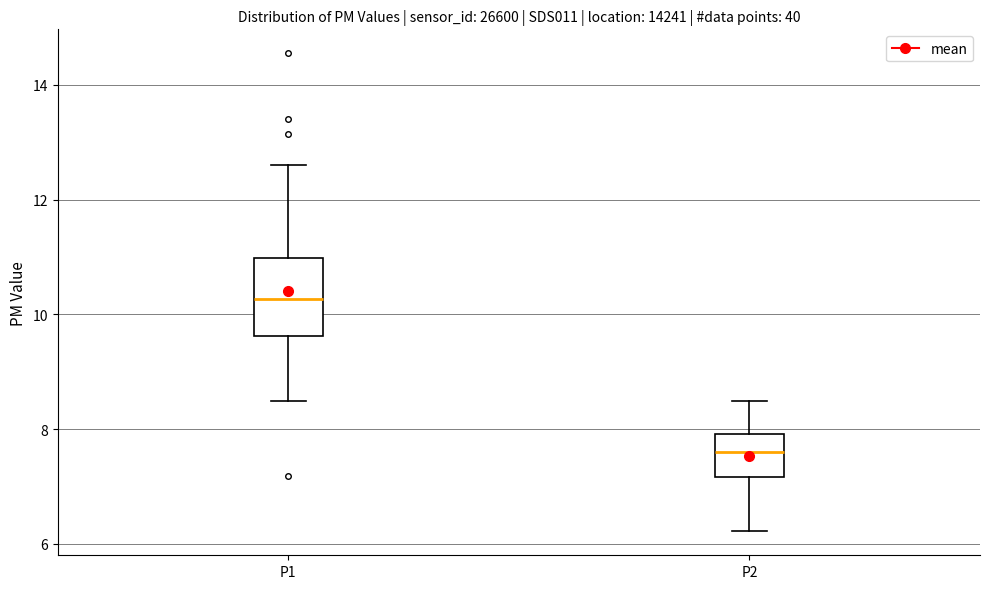

Reading left to right, transcribe this box plot: for each box, give where its median line is, the range the box spans, and where its two whiskers end, as read against the y-axis. The values are not printed on the chart, so give them approximately, as read against the axis.

P1: median 10.2, box 9.6 to 11.0, whiskers 8.6 to 12.6
P2: median 7.6, box 7.2 to 8.0, whiskers 6.2 to 8.6